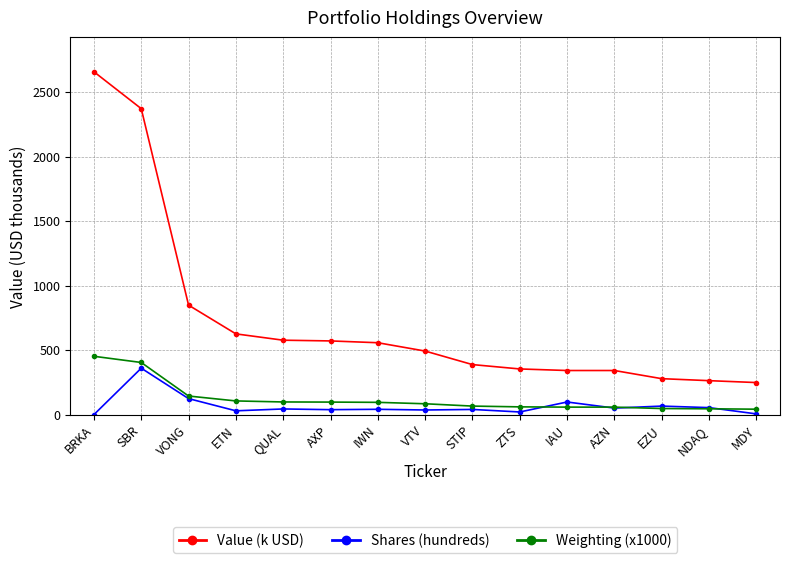

What is the maximum value shown in the chart?

2657.4